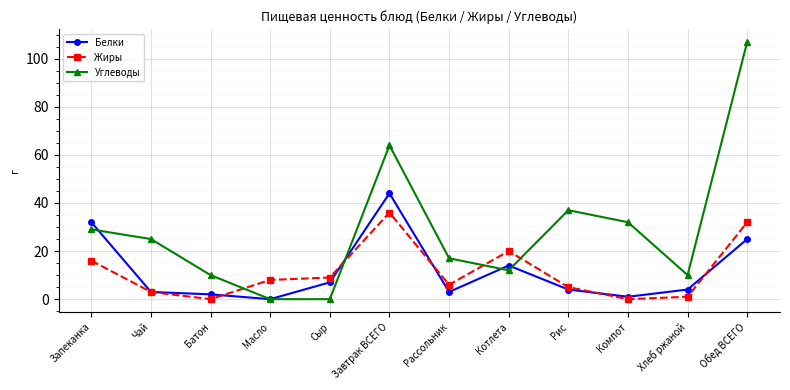

What is the difference between the highest and lowest values at Хлеб ржаной?

9